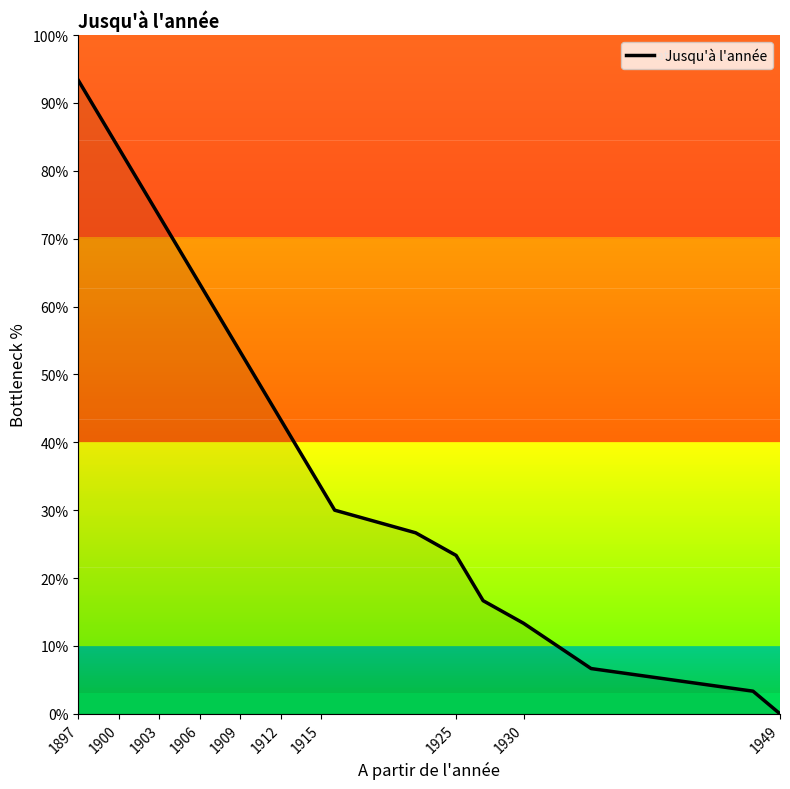

Reading left to right, extract all data points from this chart.

93.3	90.0	86.7	83.3	80.0	76.7	73.3	70.0	66.7	63.3	60.0	56.7	53.3	50.0	46.7	43.3	40.0	36.7	33.3	30.0	26.7	23.3	20.0	16.7	13.3	6.7	3.3	0.0